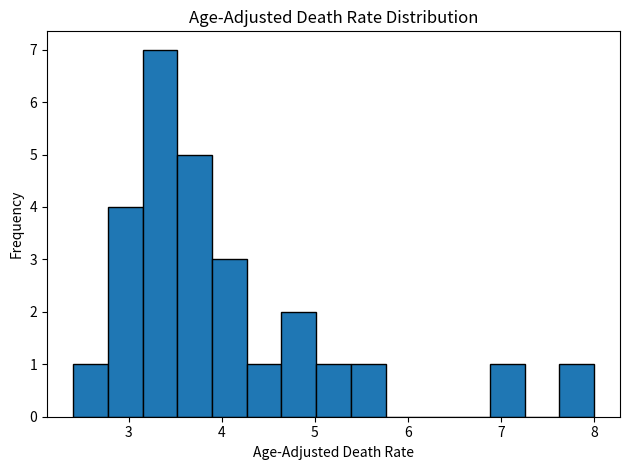

Around what value on the x-axis is the tallest bar? Give the approximate position of its centre, as read against the axis.

3.3